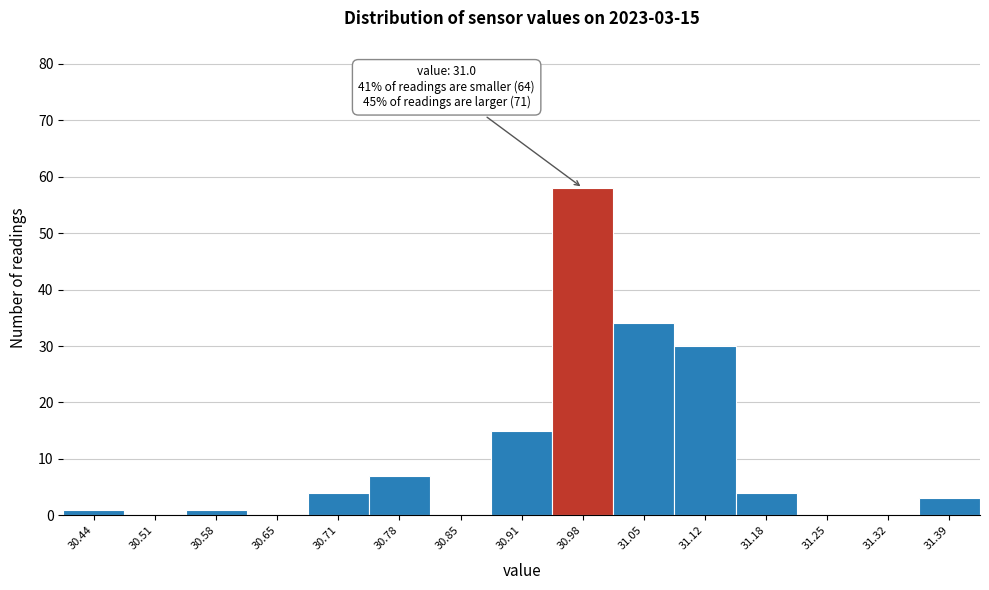

Over which range of the x-axis is the bar tallest?

30.95 to 31.02